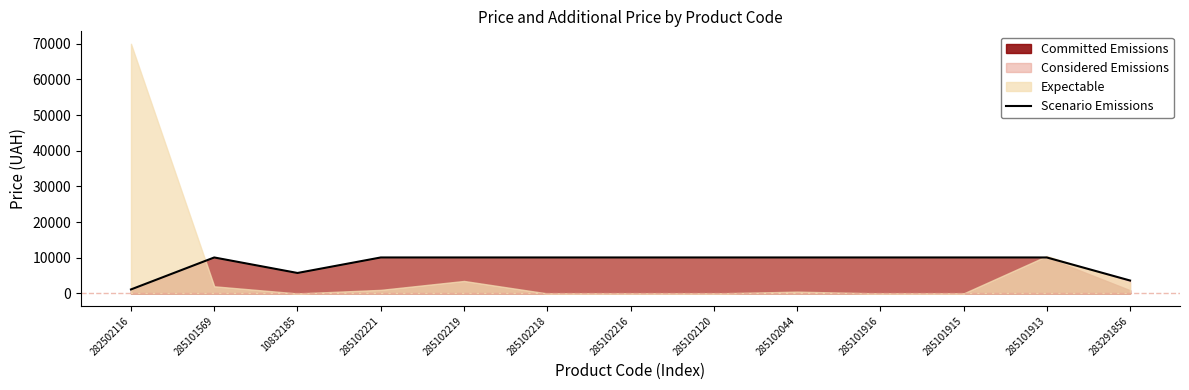

Reading left to right, extract all data points from this chart.

1121.5	10085.8	5736.9	10085.8	10085.8	10085.8	10085.8	10085.8	10085.8	10085.8	10085.8	10085.8	3623.4